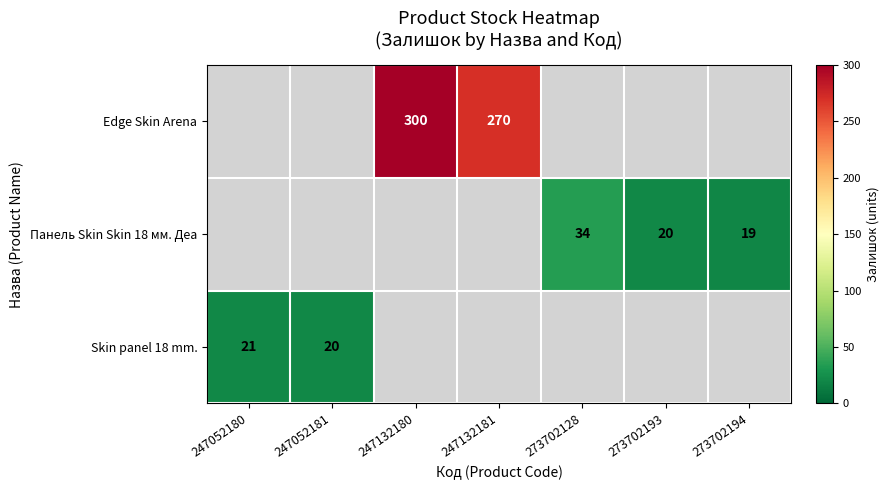

Which label corresponds to the largest value in the chart?

247132180